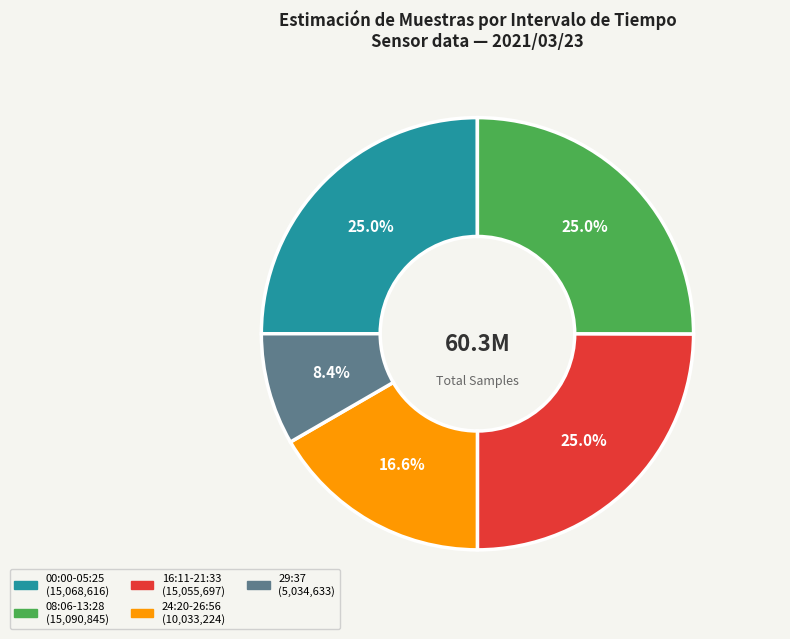

Is there any slice that represents more than half of the pie?

No